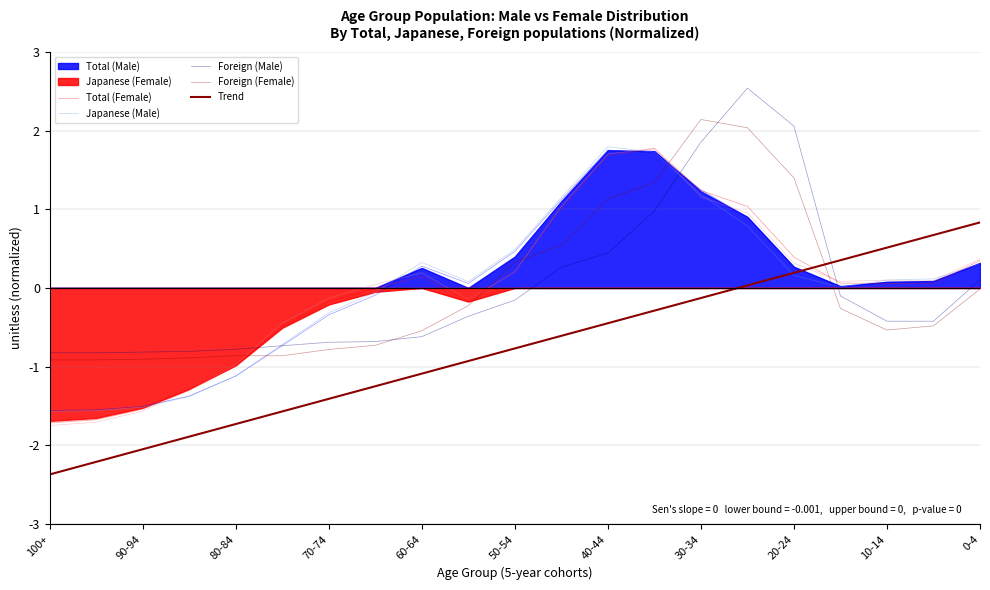

How many interior local peaks does the Foreign (Male) series have?

1